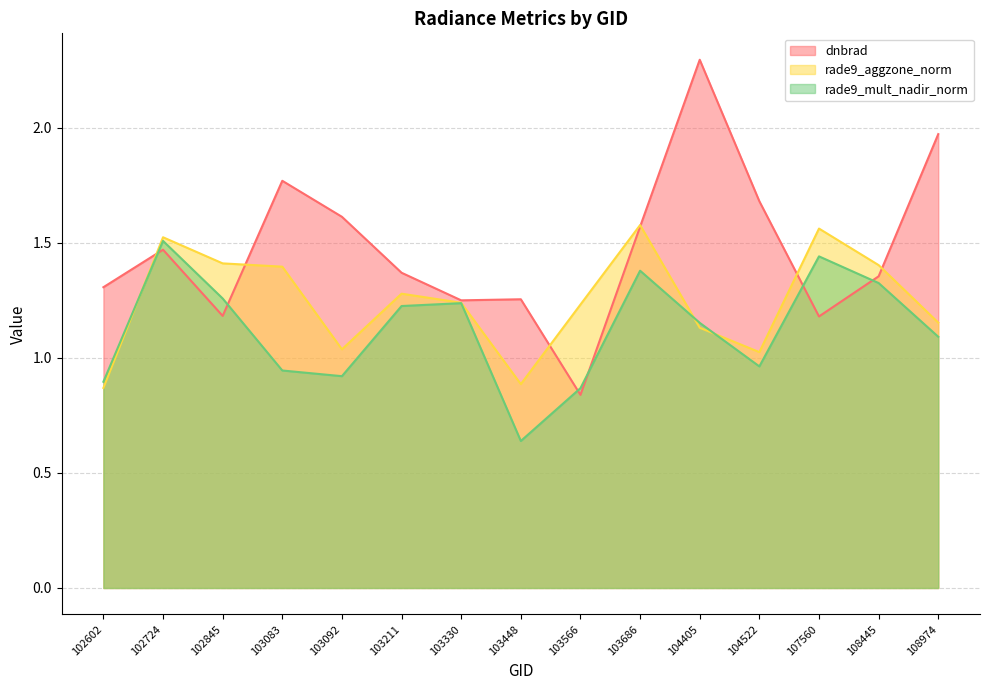

How many categories are shown in the chart?

15